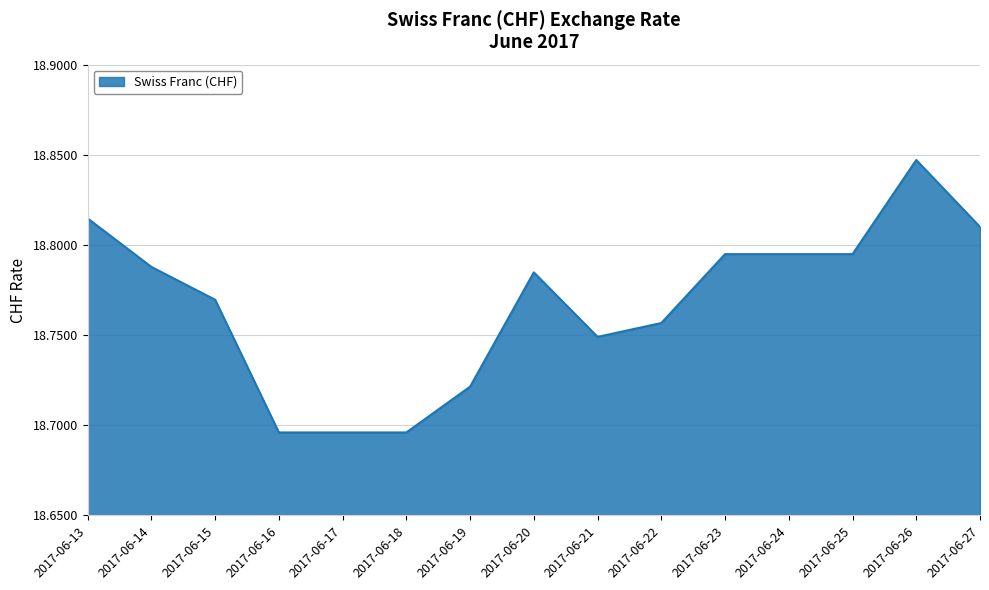

How many series are shown in this chart?

1